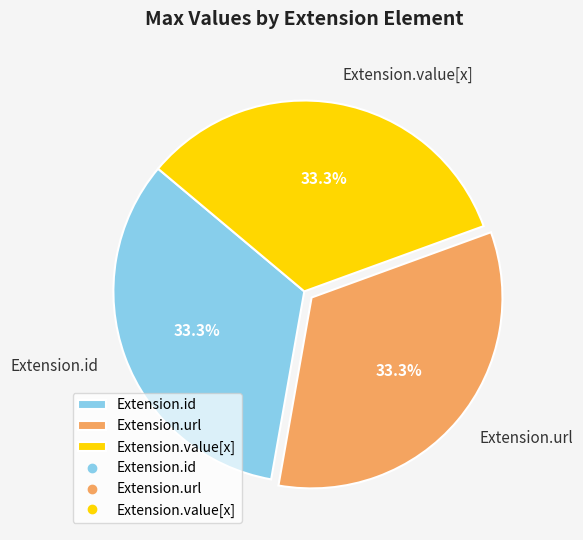

The Extension.id slice represents 1% of the pie. True or false?

False